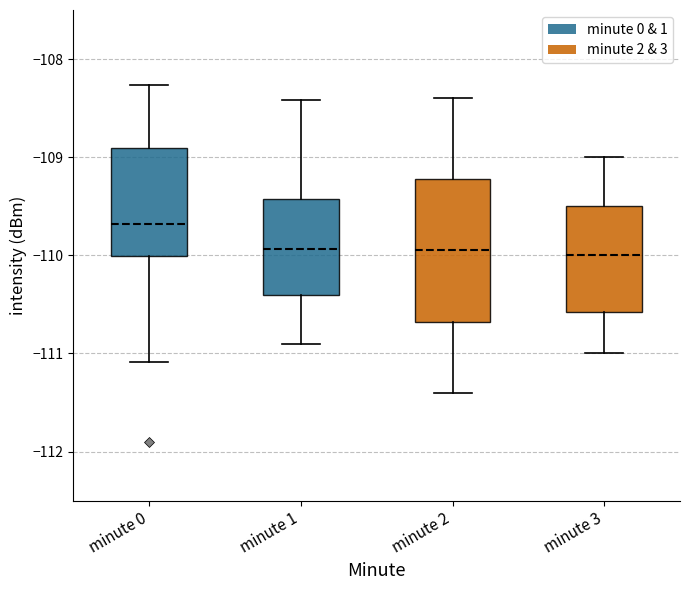

Reading left to right, read every box against the y-axis: the position of its median line, the range the box covers, and the ends of its whiskers. The values are not printed on the chart, so give them approximately, as read against the axis.

minute 0: median -109.7, box -110.0 to -108.9, whiskers -111.1 to -108.3
minute 1: median -109.9, box -110.4 to -109.4, whiskers -110.9 to -108.4
minute 2: median -109.9, box -110.7 to -109.2, whiskers -111.4 to -108.4
minute 3: median -110.0, box -110.6 to -109.5, whiskers -111.0 to -109.0